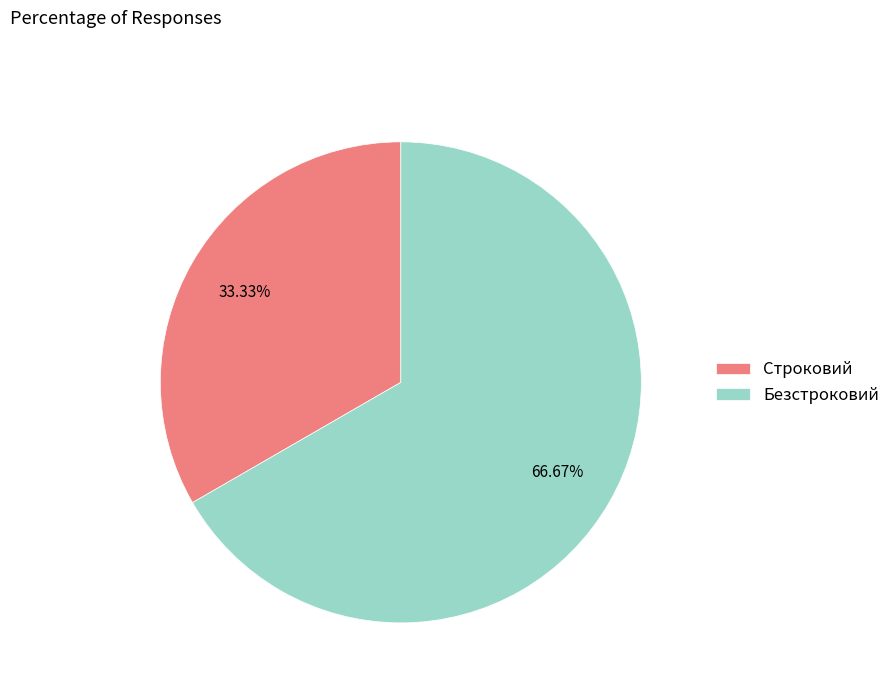

To the nearest percent, what is the combined percentage of Безстроковий and Строковий?

100%